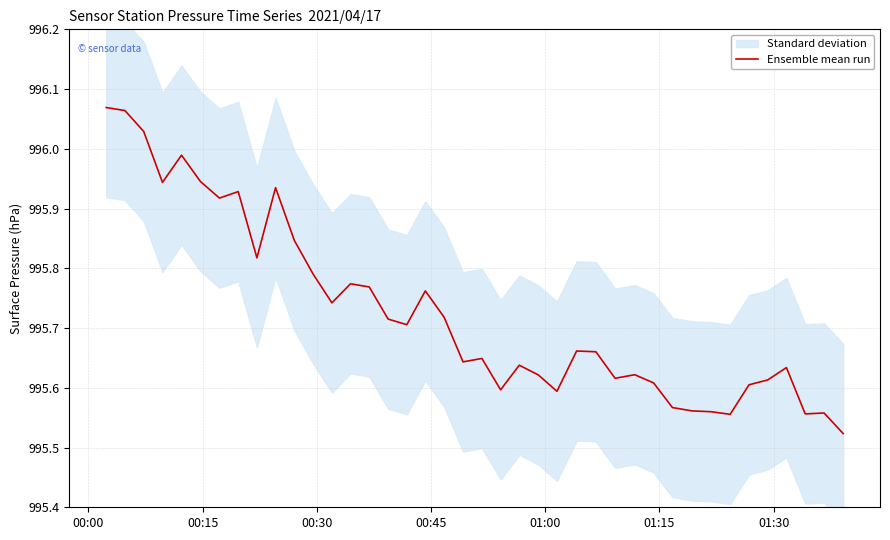

True or false: the data shows 1473.9 at 37.

False